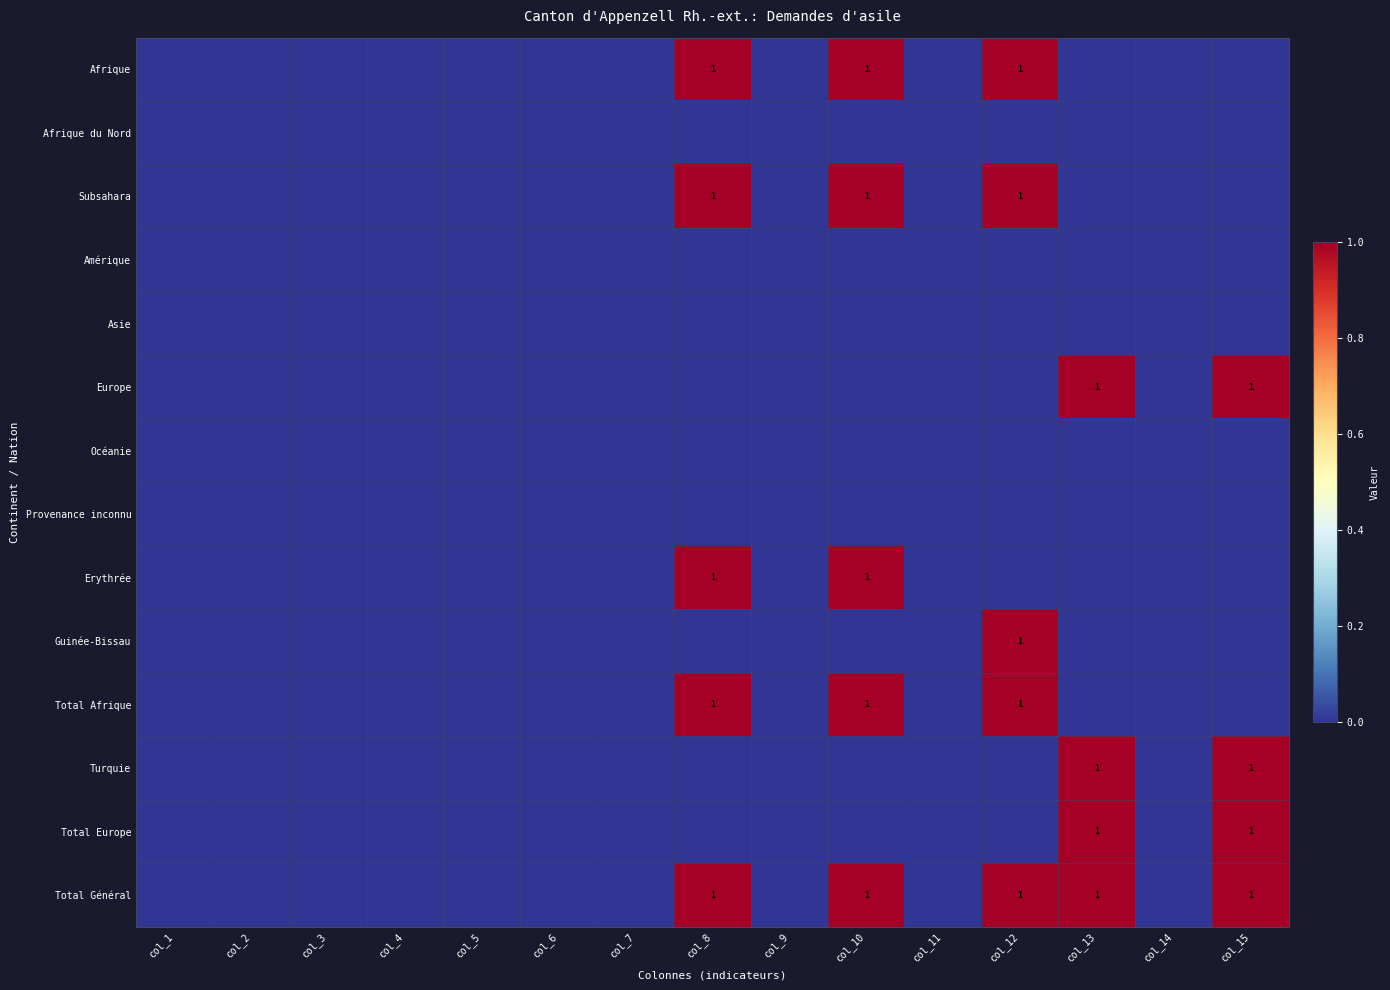

Which category has the highest value in the Provenance inconnu series?

col_1